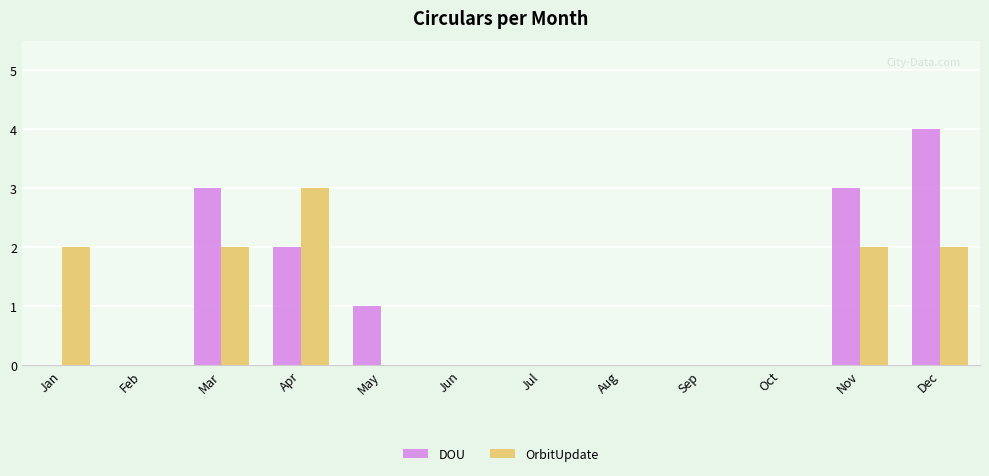

The DOU series shows 0 at Oct. True or false?

True